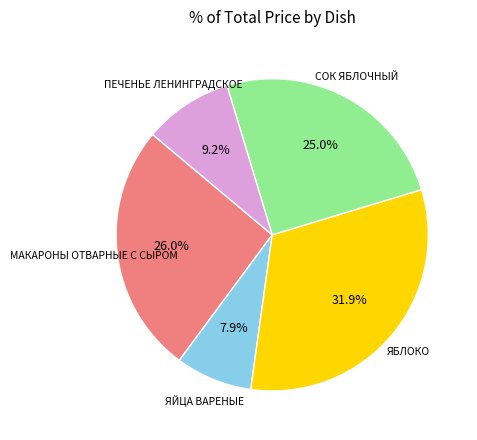

Does any single category account for the majority?

No